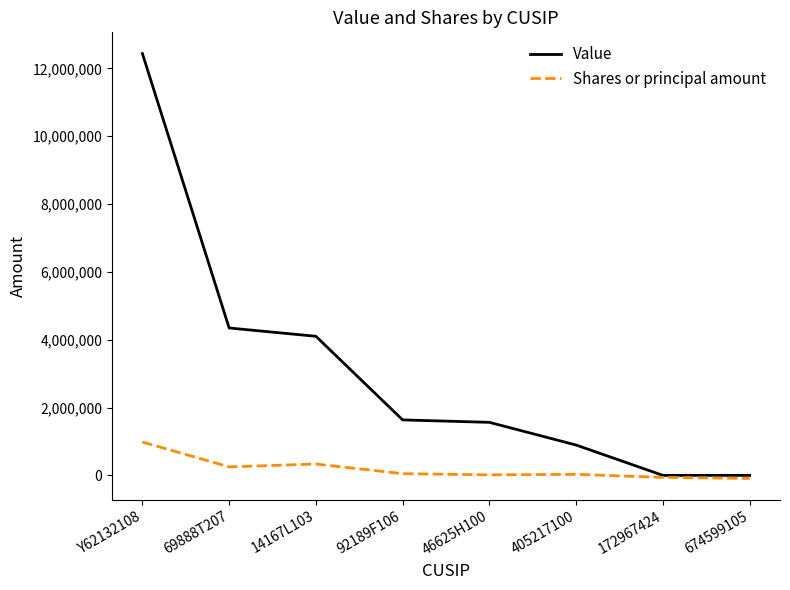

List the series in order of their overall mean, highest first.

Value, Shares or principal amount